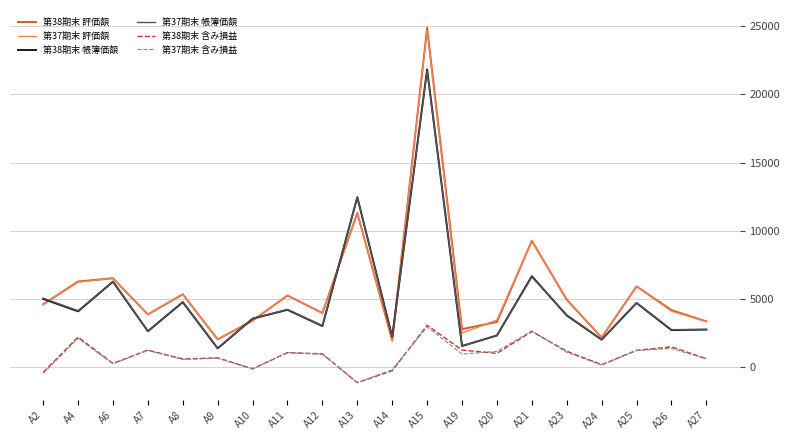

Which series changed the most between A15 and A21?

第38期末 評価額